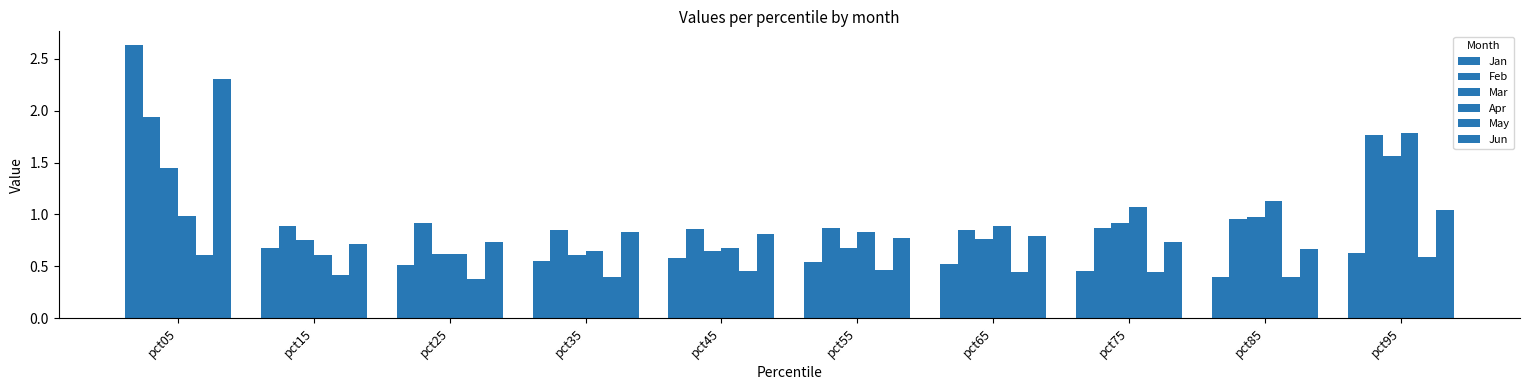

Count the number of categories in the chart.

10